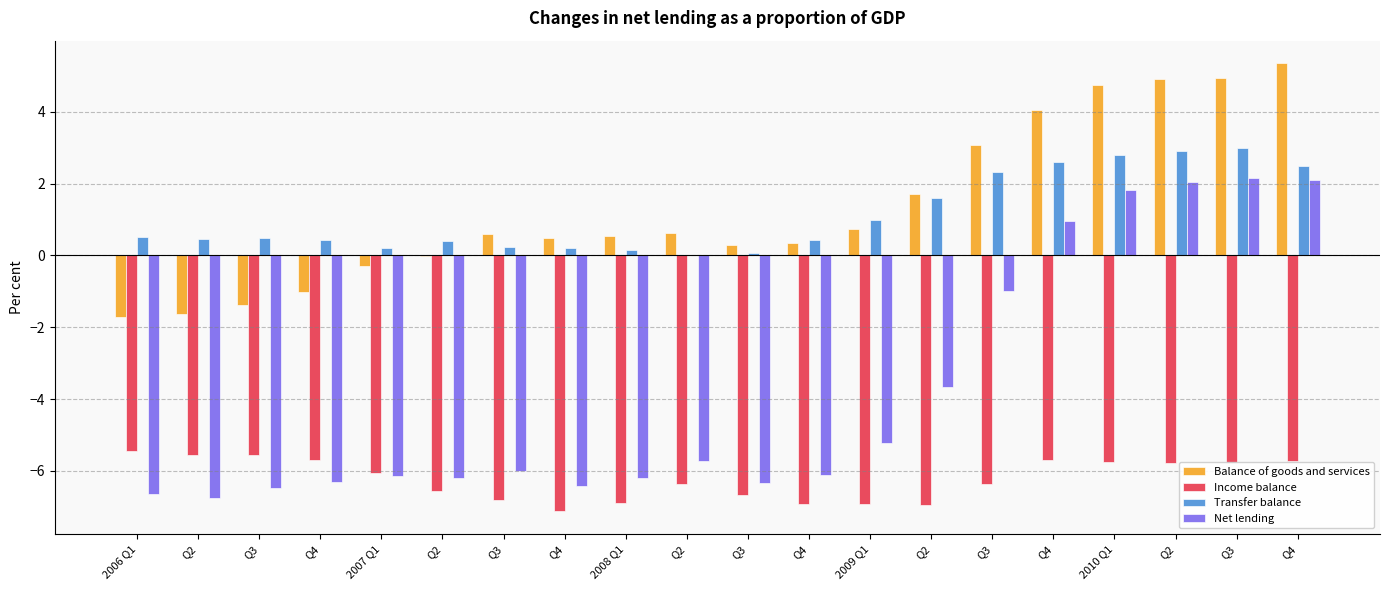

How many groups of bars are there?

20